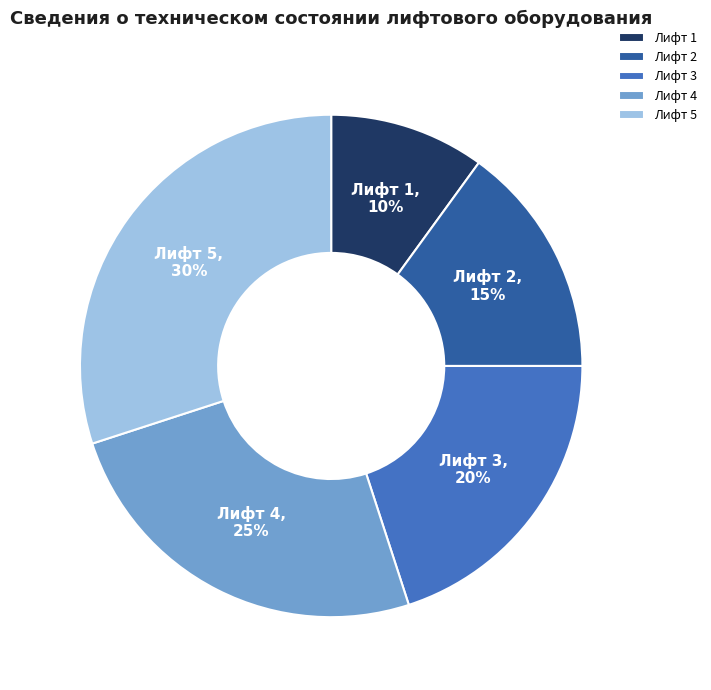

Which slice is the largest?

Лифт 5